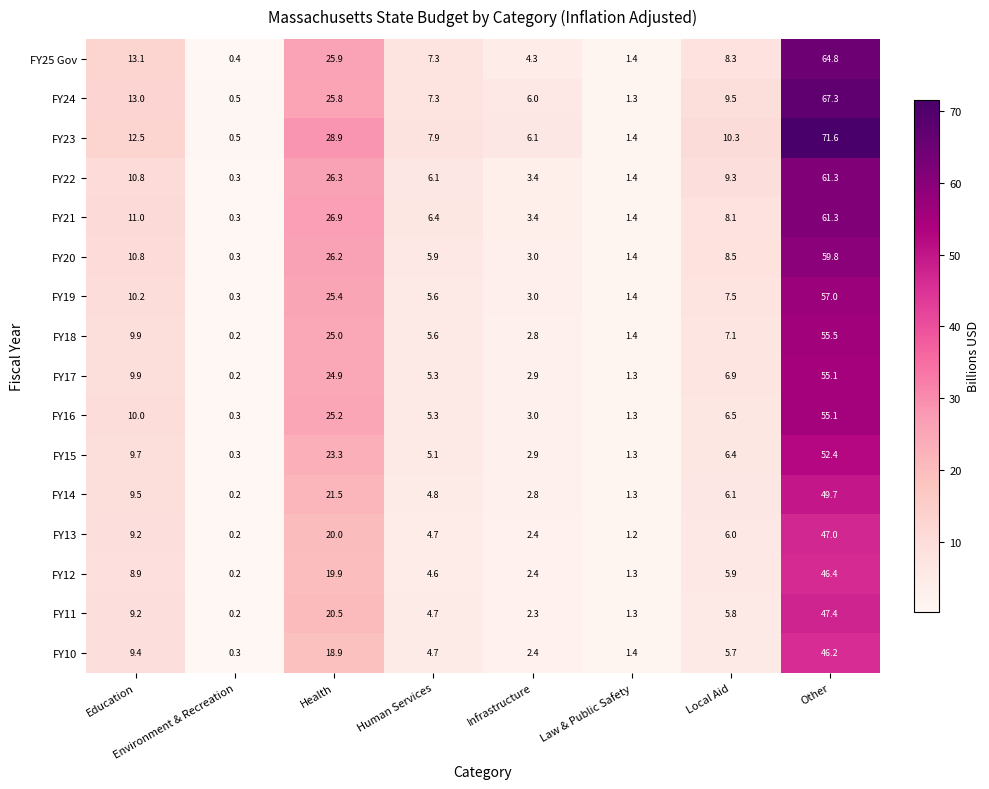

Which series has the widest spread of values?

FY23